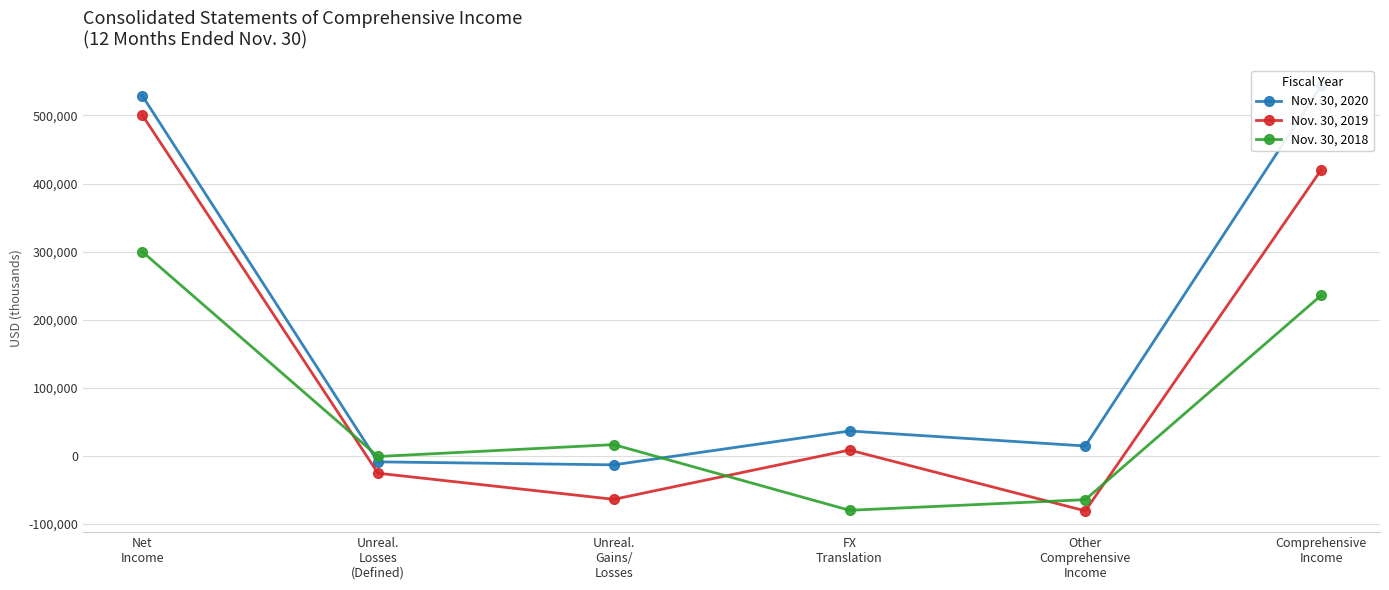

List the series in order of their overall mean, highest first.

Nov. 30, 2020, Nov. 30, 2019, Nov. 30, 2018